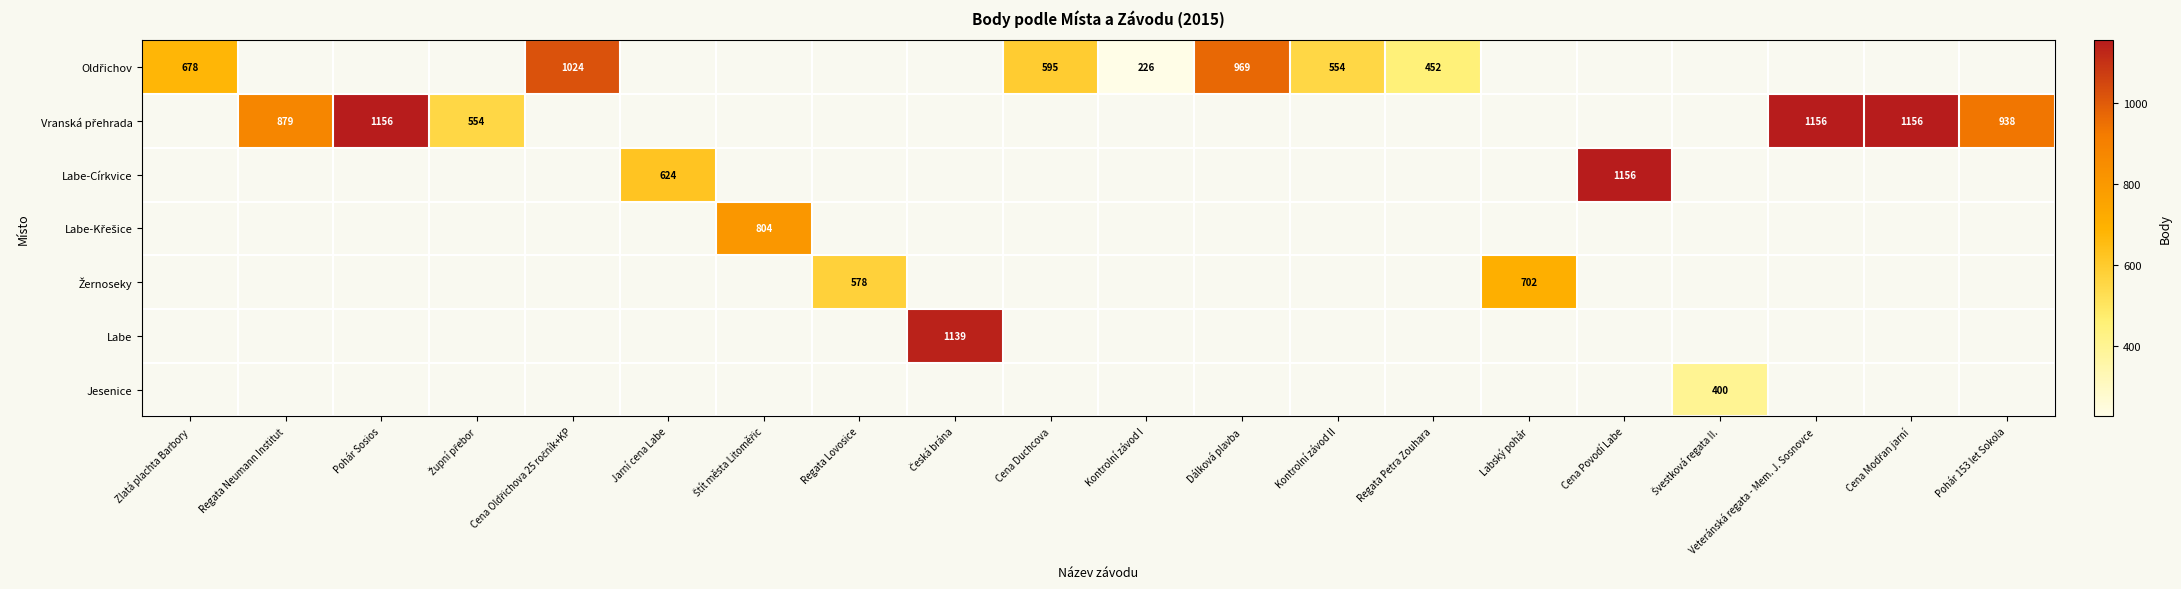

How many distinct data groups are displayed?

7